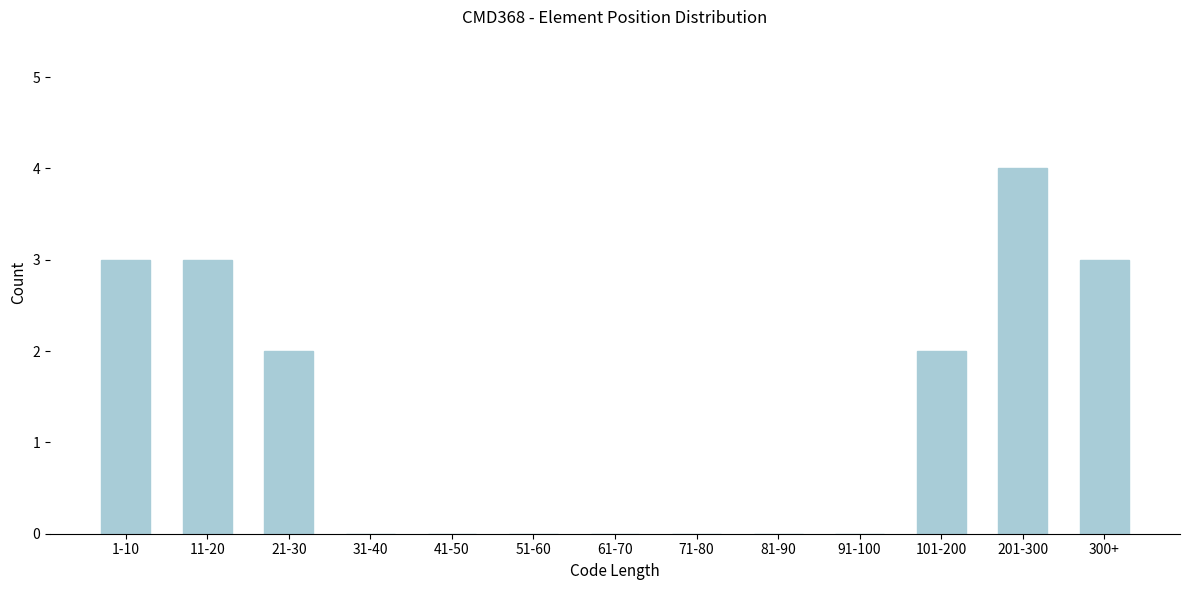

Reading right to left, list all the values displayed in this chart.

300+=3	201-300=4	101-200=2	91-100=0	81-90=0	71-80=0	61-70=0	51-60=0	41-50=0	31-40=0	21-30=2	11-20=3	1-10=3